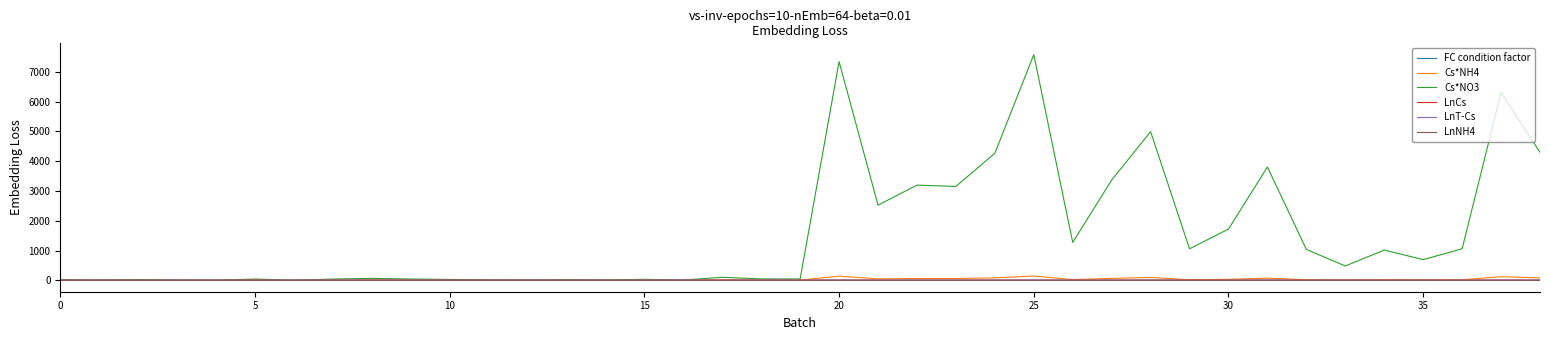

Which series has the widest spread of values?

Cs*NO3